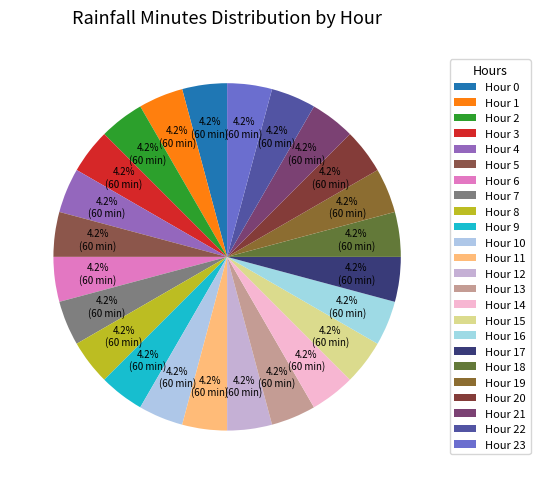

To the nearest percent, what is the average slice percentage?

4%